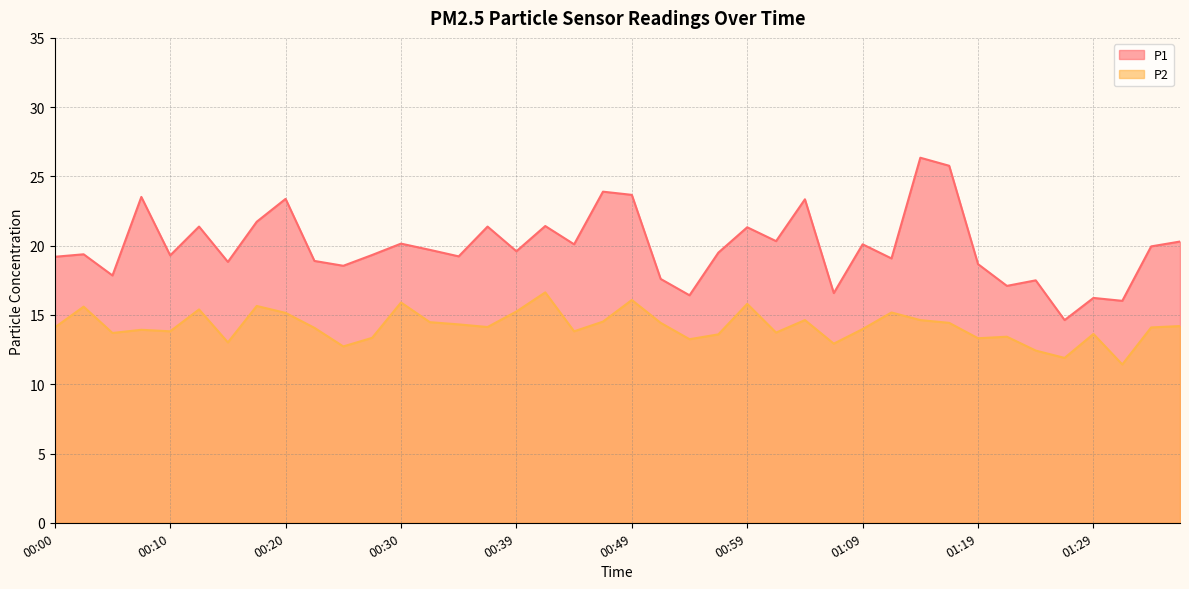

Is the value of P1 at 01:26 greater than the value of P2 at 00:15?

Yes